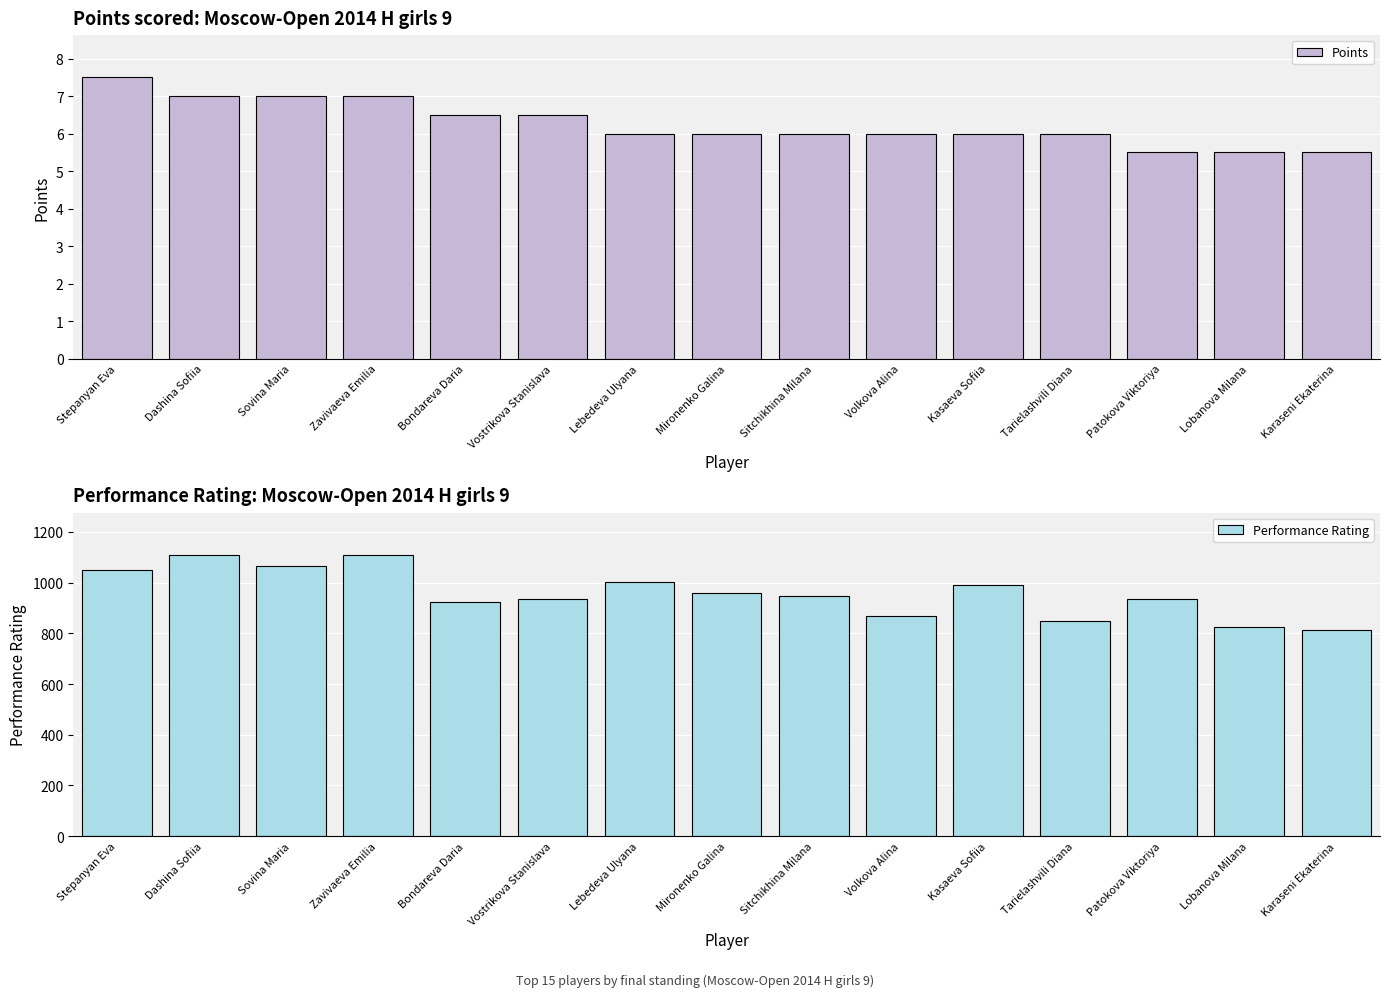

How many bars are there in each group?

2